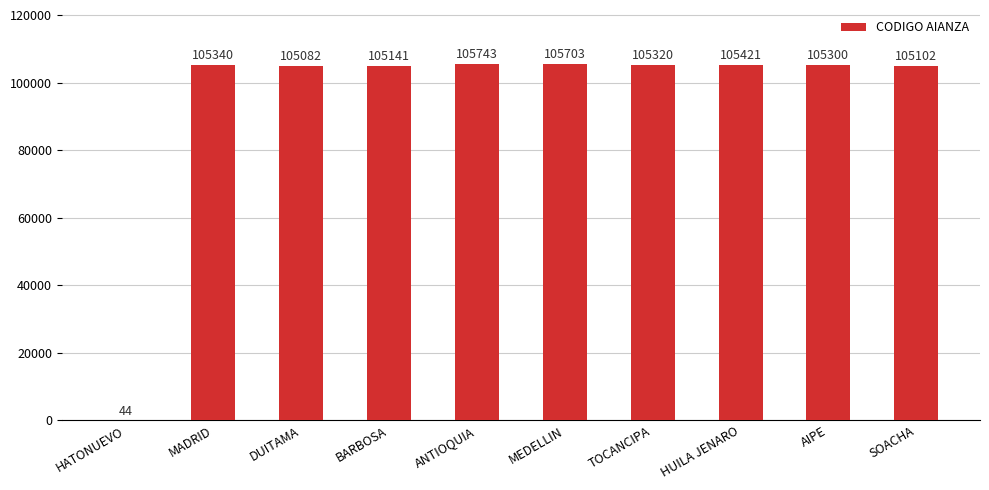

True or false: the data shows 44 at HATONUEVO.

True